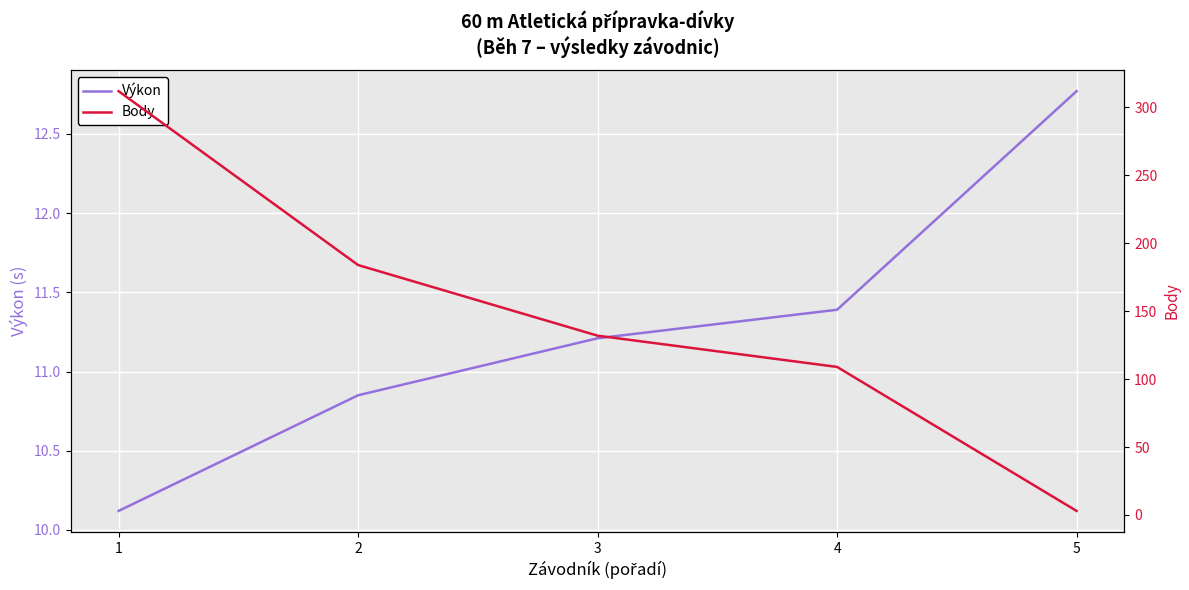

Is it true that Výkon equals 11.4 at 4?

True